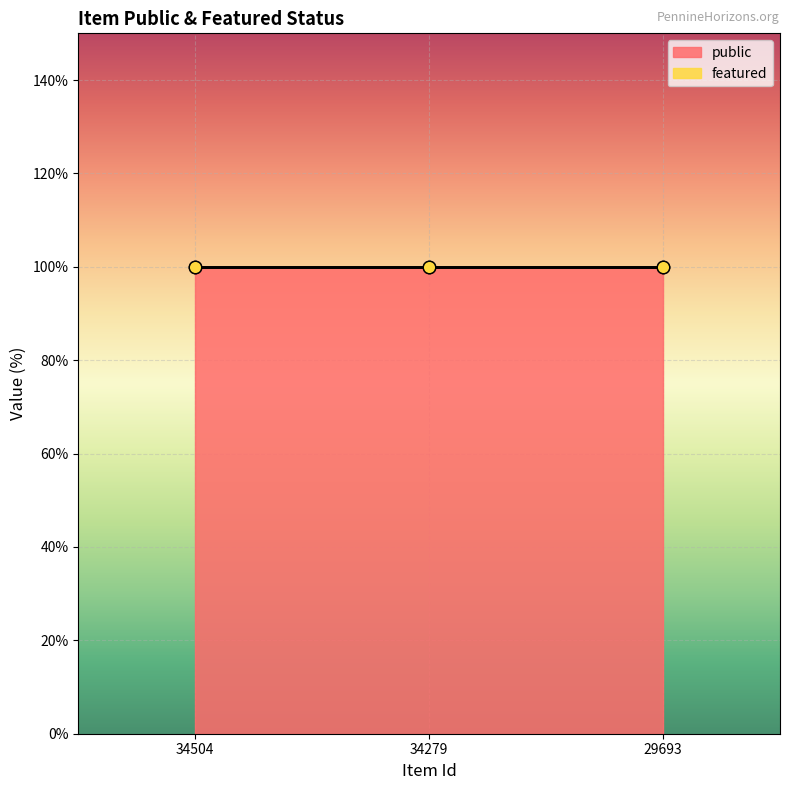

At how many categories does at least one series exceed 0?

3